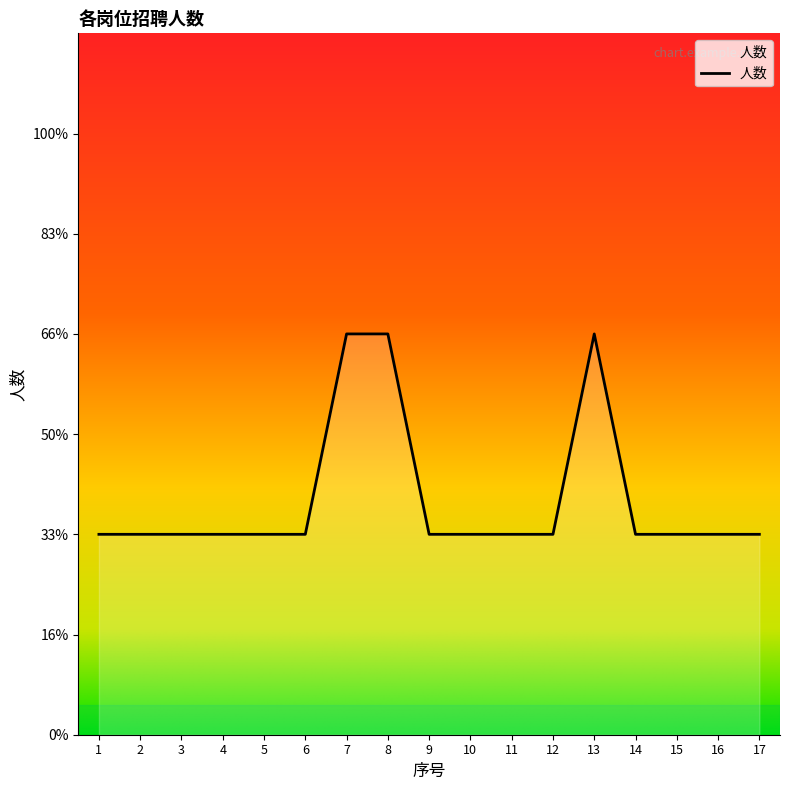

Is this an area chart (filled region under the line)?

Yes